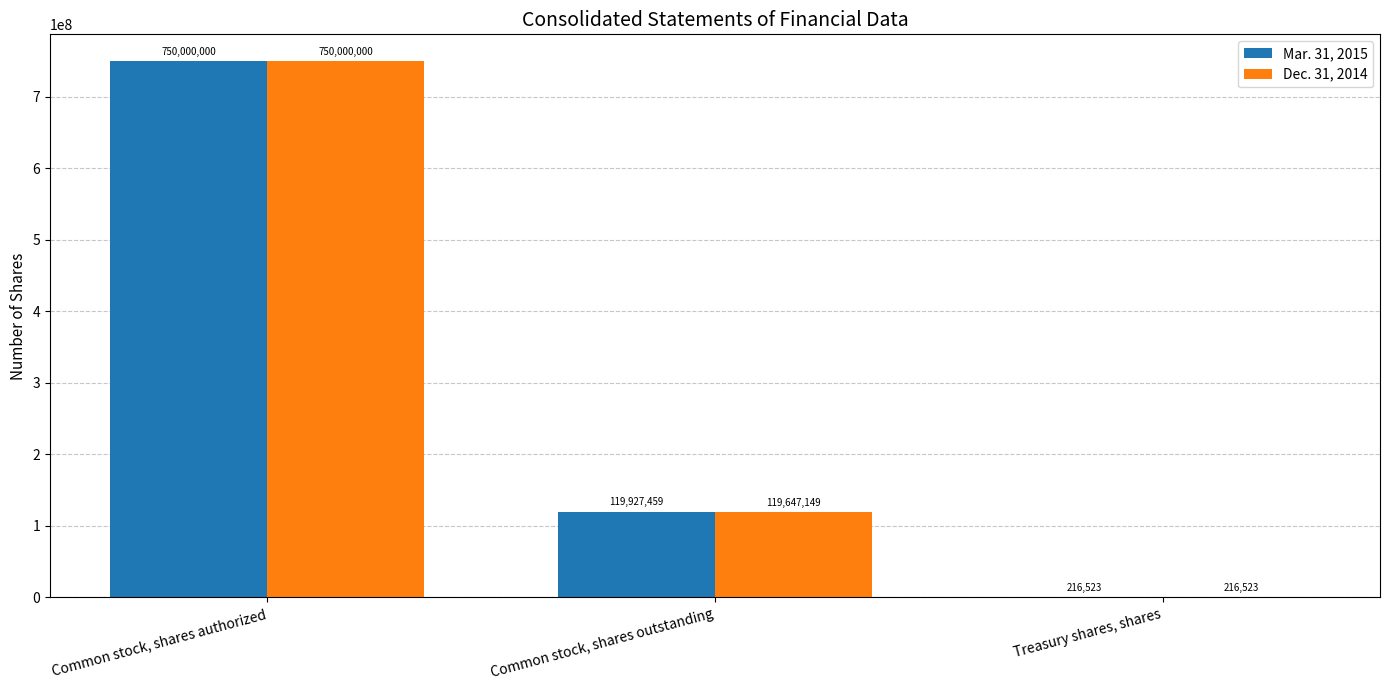

What is the total value across all series at Common stock, shares authorized?

1500000000